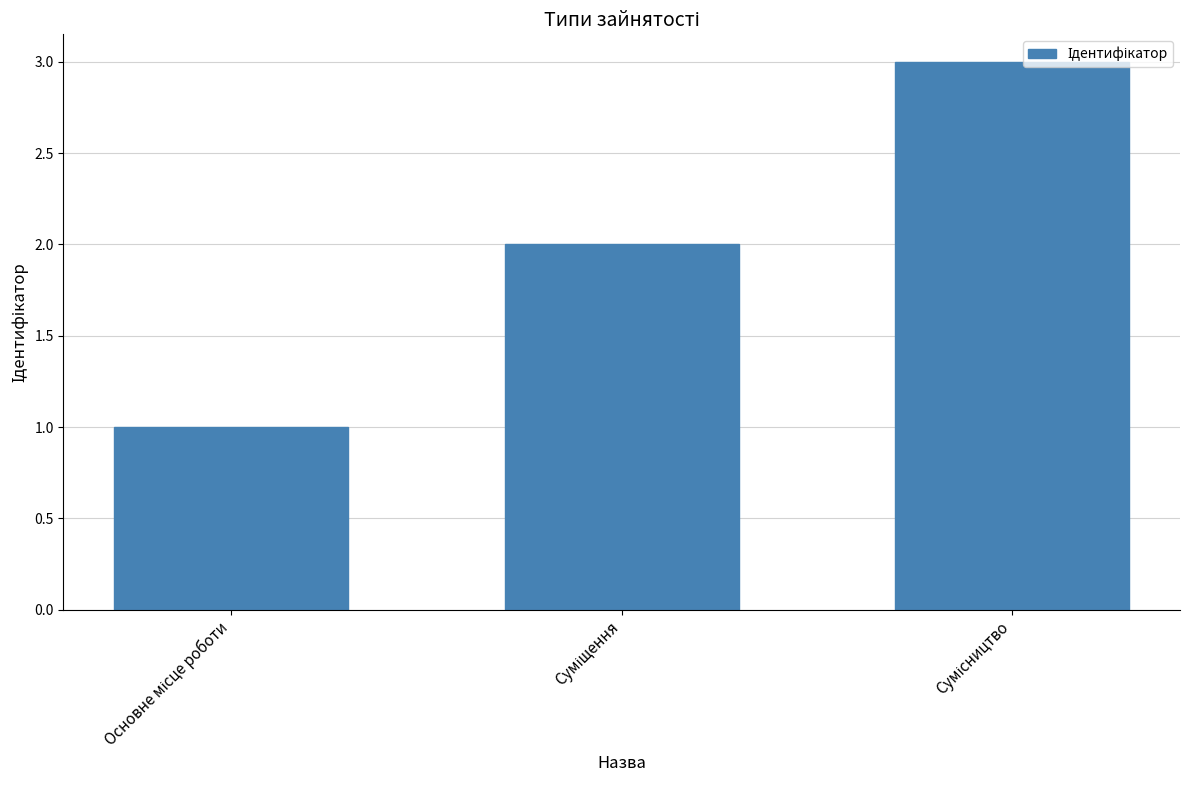

What is the greatest value displayed?

3